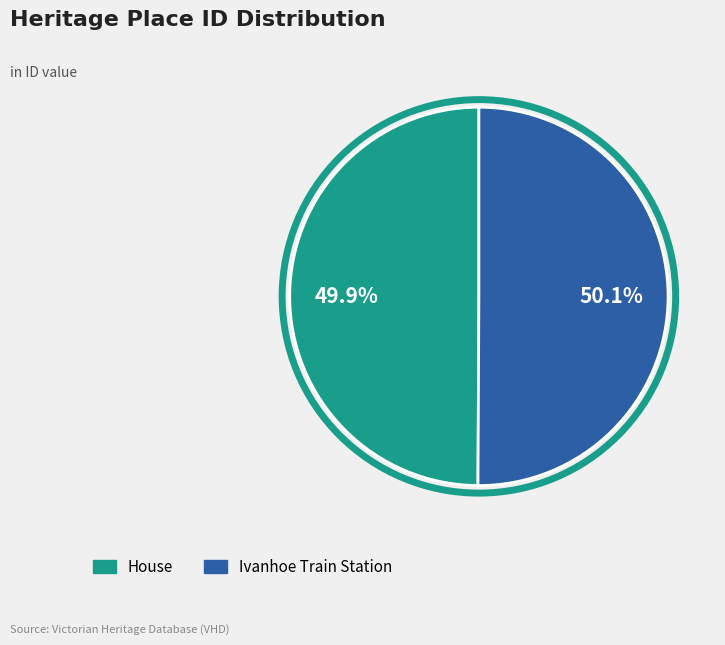

What is the ratio of the value at House to the value at Ivanhoe Train Station?

1.0